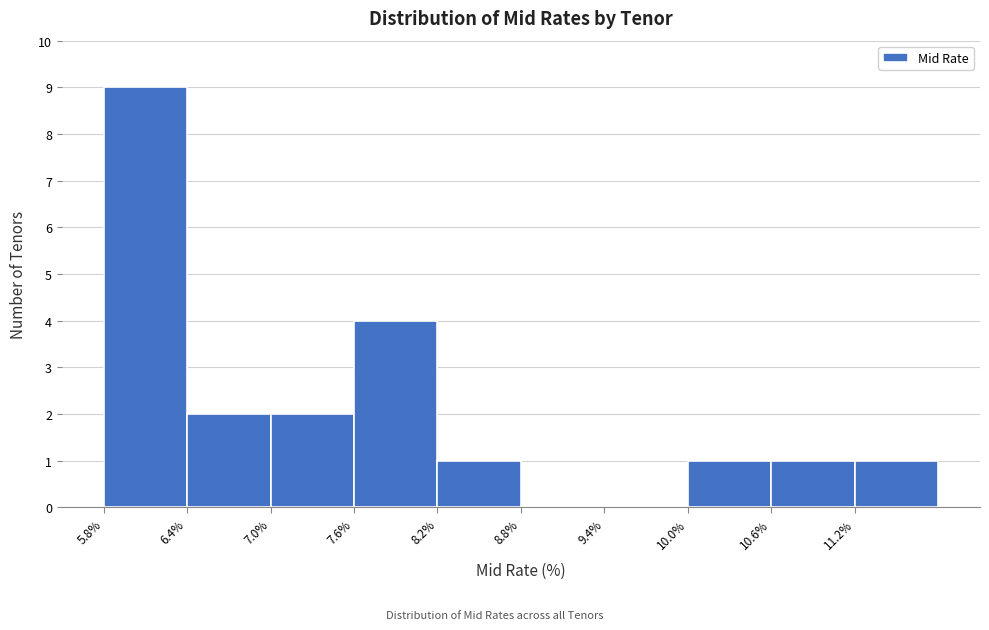

Reading left to right, transcribe this chart: for each bar, give the range it covers on the x-axis and its height. Neither the bar edges nor the heights are printed on the chart, so give them approximately, as read against the axes.

5.8 to 6.4: 9
6.4 to 7.0: 2
7.0 to 7.6: 2
7.6 to 8.2: 4
8.2 to 8.8: 1
8.8 to 9.4: 0
9.4 to 10.0: 0
10.0 to 10.6: 1
10.6 to 11.2: 1
11.2 to 11.8: 1